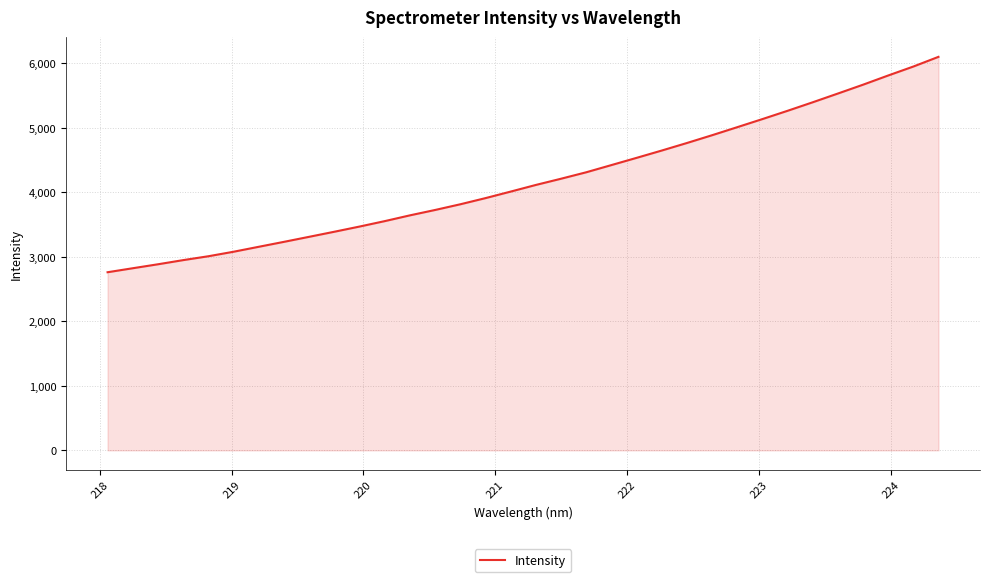

What is the minimum value shown in the chart?

2762.1